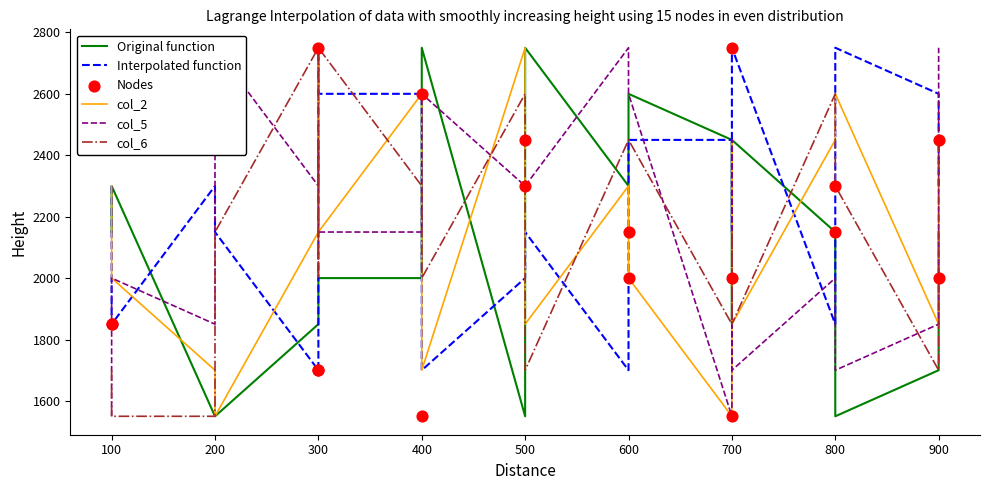

What are all the series names shown in the legend?

Original function, Interpolated function, col_2, col_5, col_6, Nodes